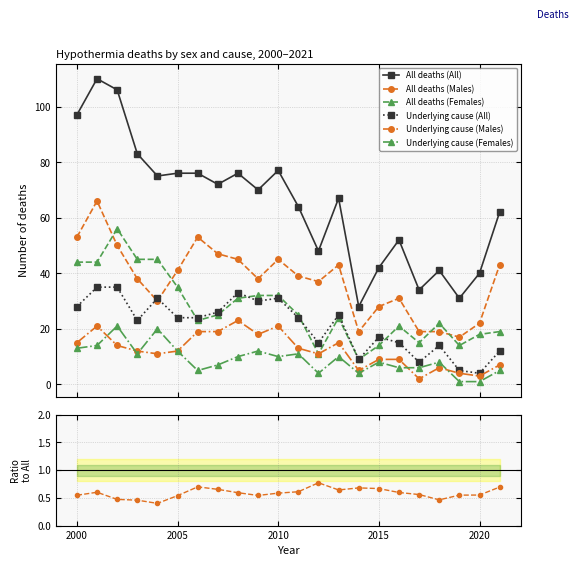

How many values in the Underlying cause (Females) series exceed 10?

8